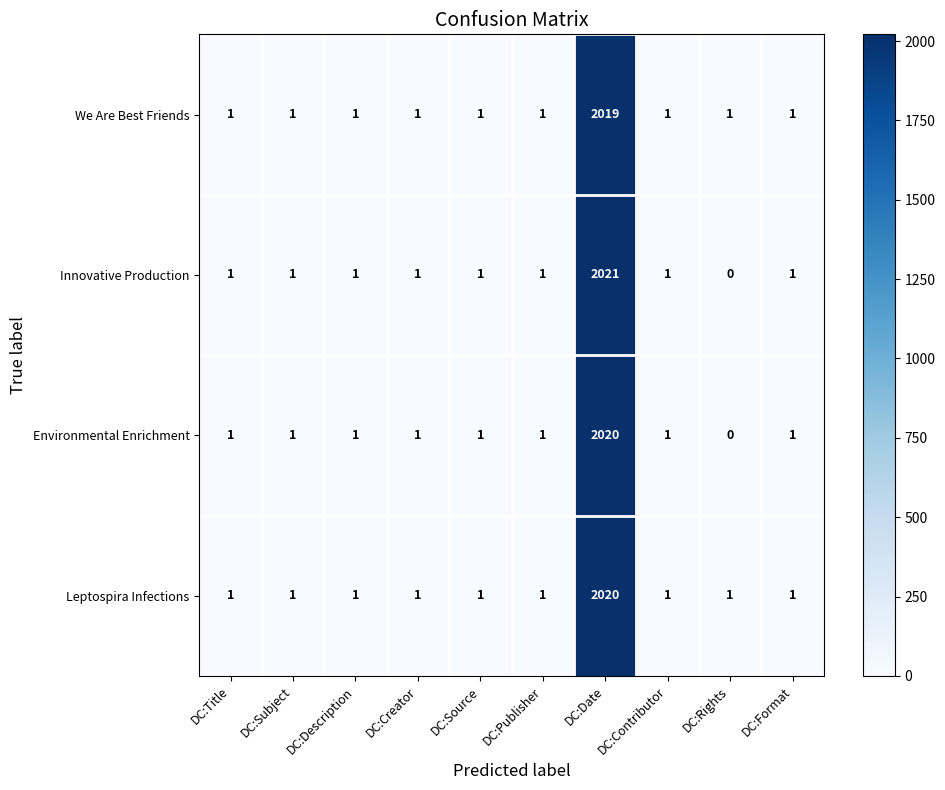

Which series changed the most between DC:Creator and DC:Date?

Innovative Production